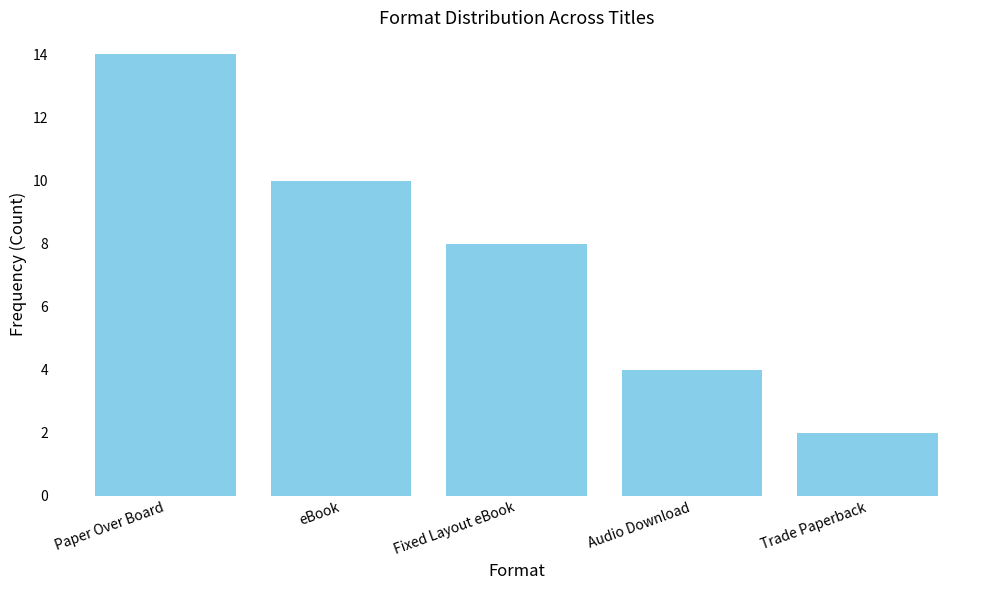

What is the smallest value displayed?

2